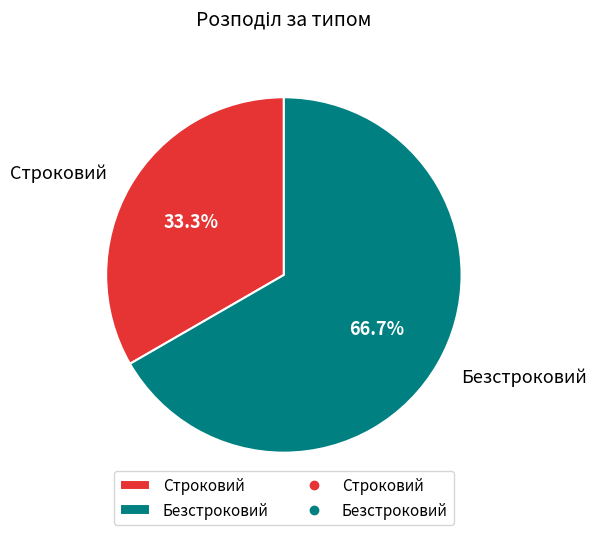

Rank the categories by value from highest to lowest.

Безстроковий, Строковий